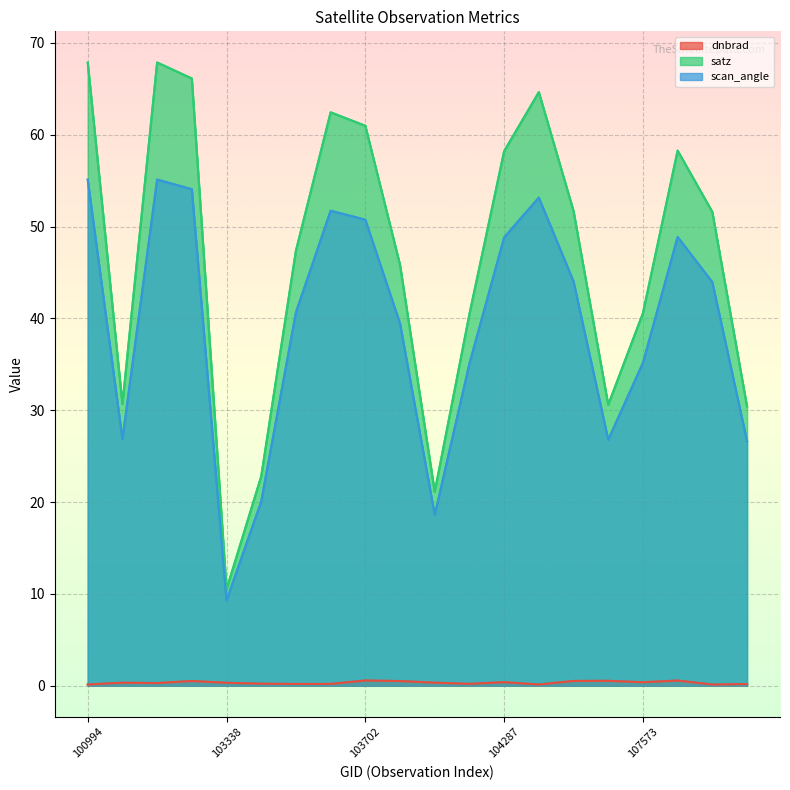

How many values in the satz series are below 51?

10